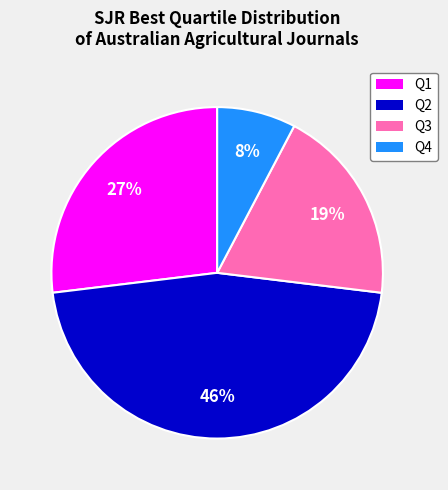

Count the number of slices in the pie.

4